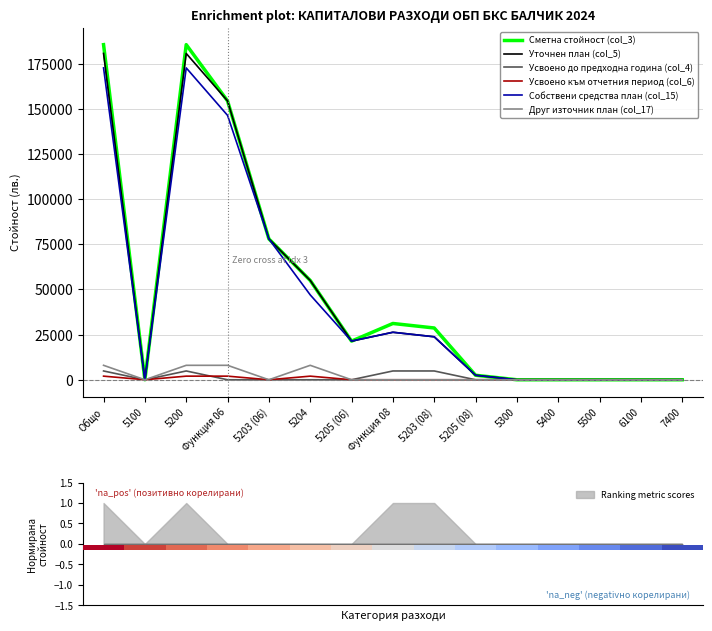

Which has a higher value, 5400 or 6100?

5400